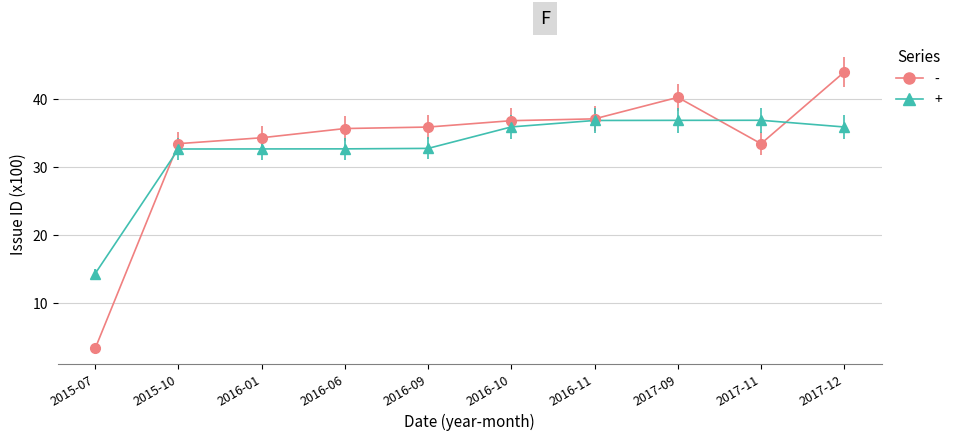

Which series changed the most between 2016-01 and 2016-10?

+